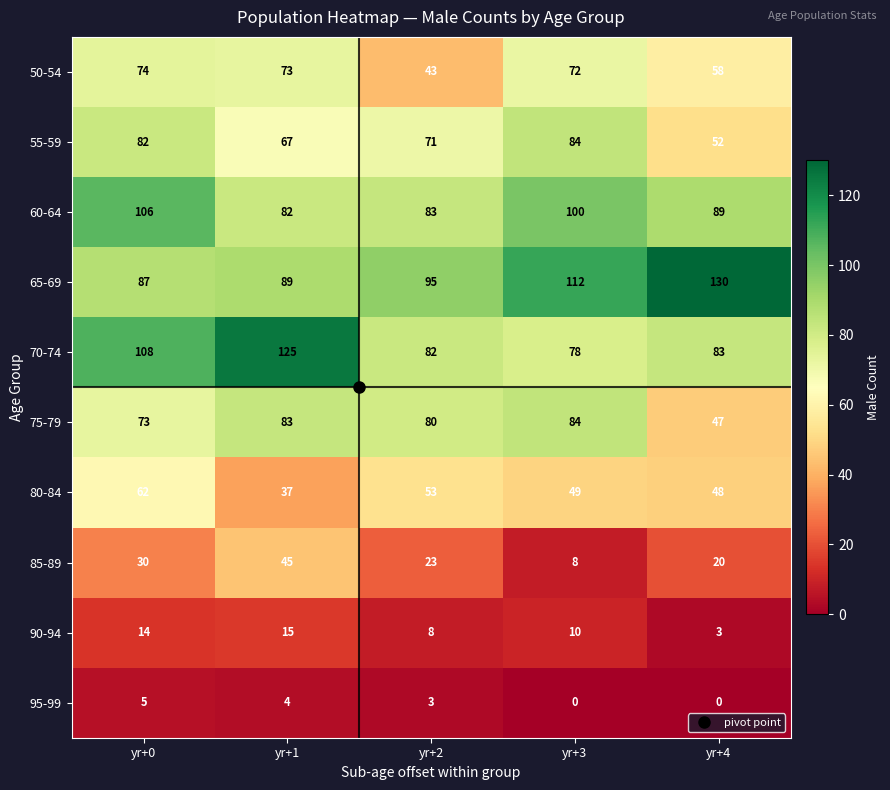

What is the spread (max minus min) of values at yr+2?

92